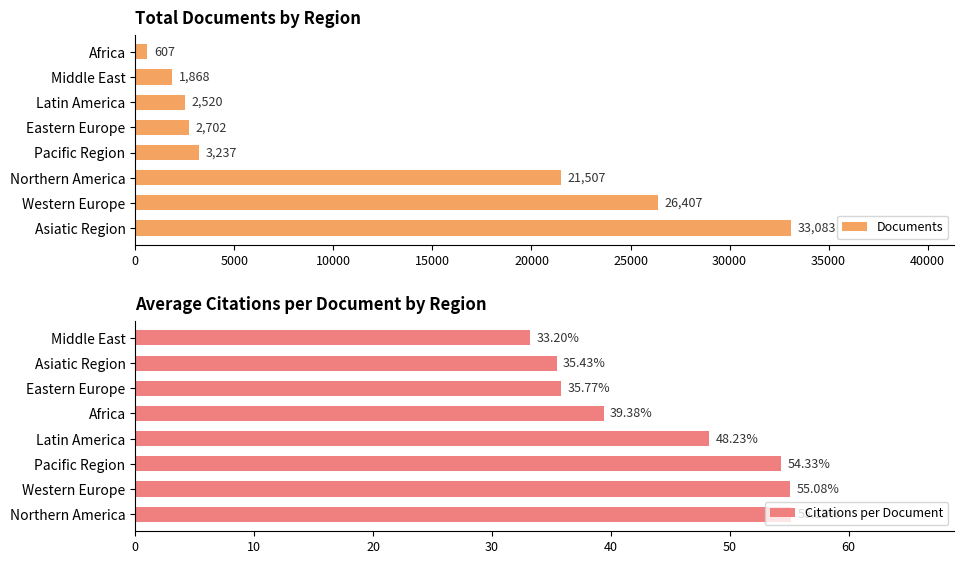

What are all the series names shown in the legend?

Documents, Citations per Document